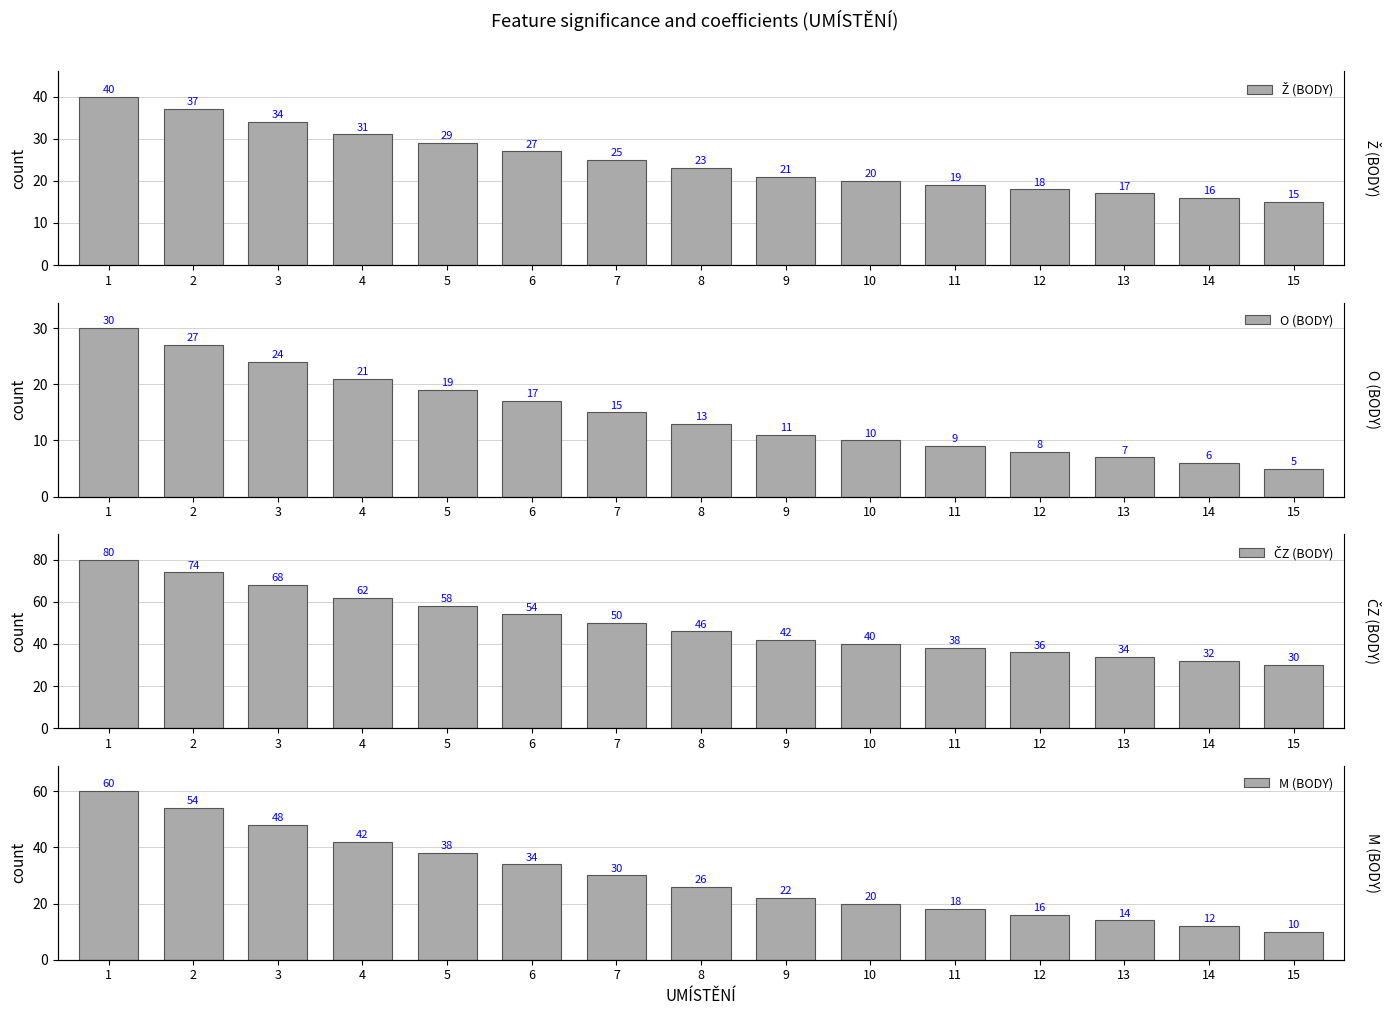

How many distinct data groups are displayed?

4